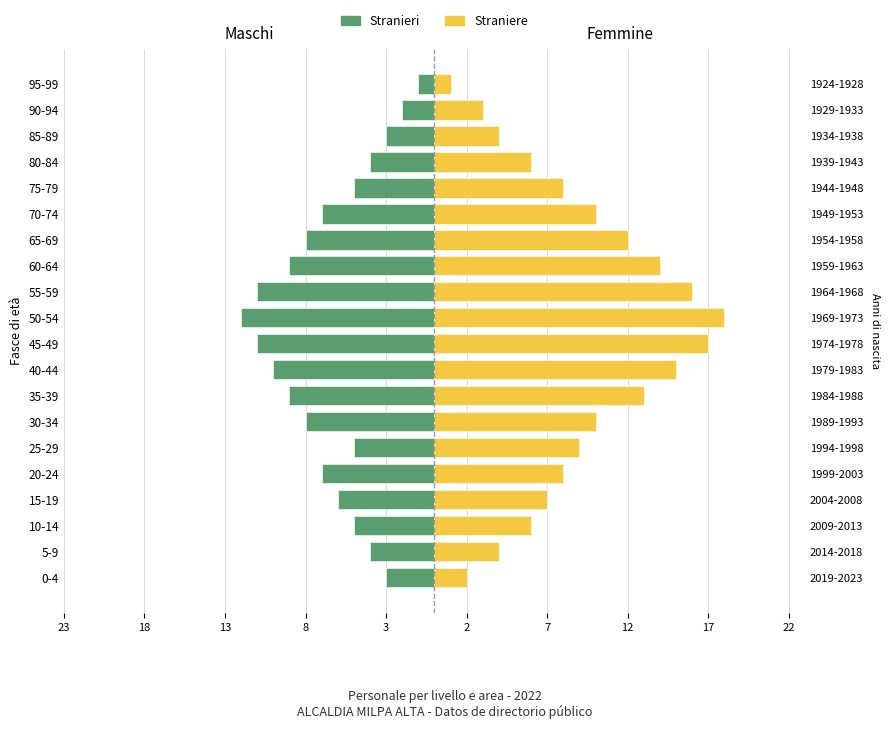

Which series has the largest total across all categories?

Straniere